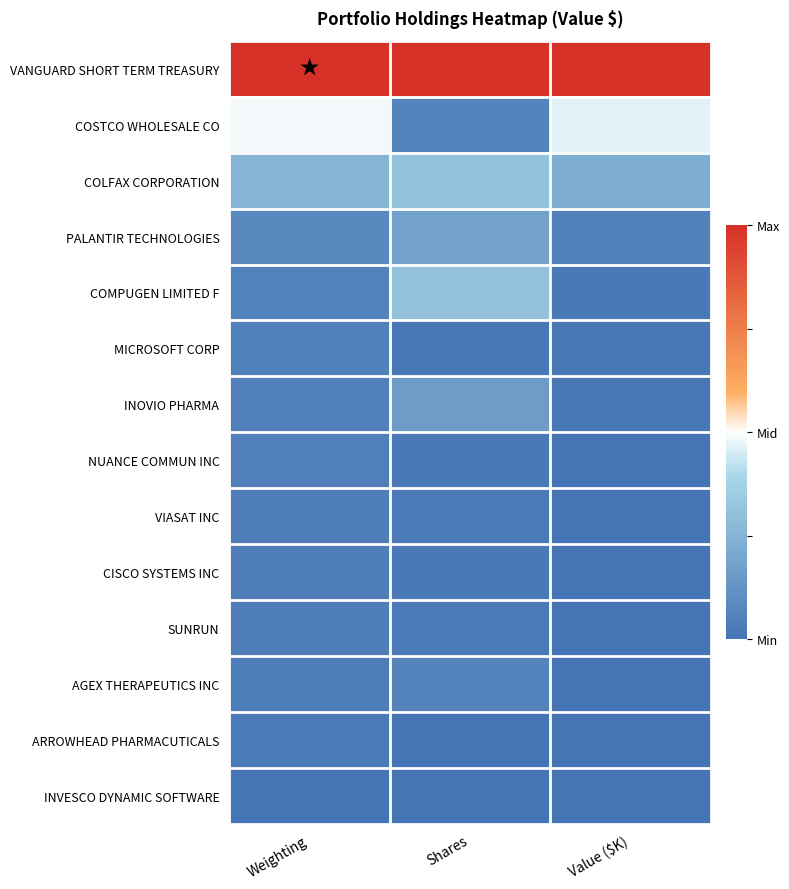

What is the difference between the highest and lowest values at Weighting?

2.0